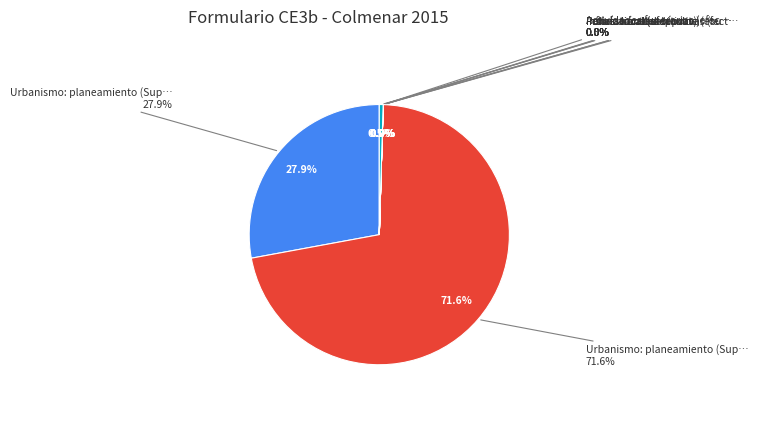

Combined, do Urbanismo: planeamiento (Superficie urbanizable) and Policía local (vehículos) account for over 50%?

Yes